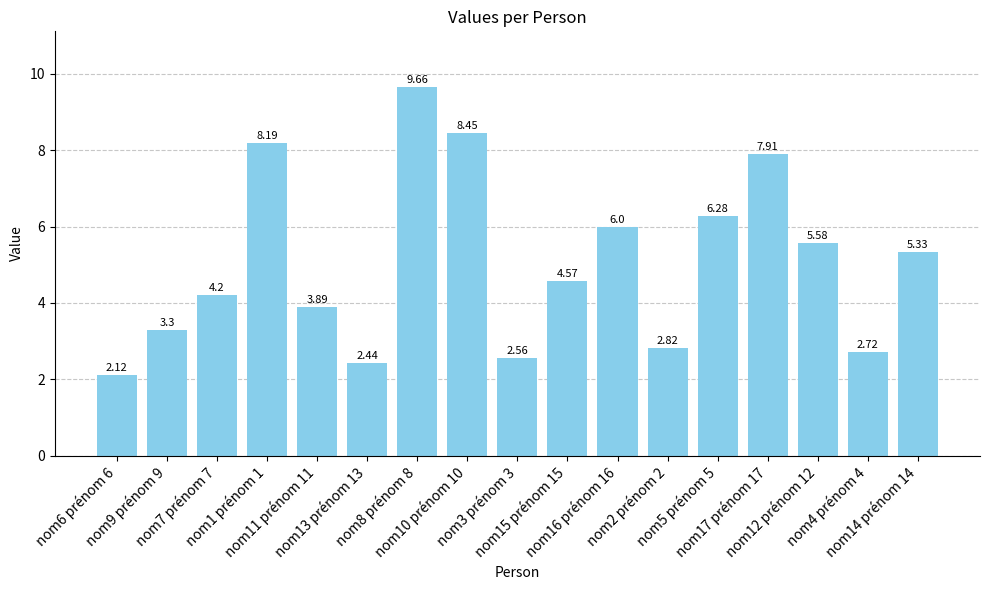

What is the approximate value at nom1 prénom 1?

8.2